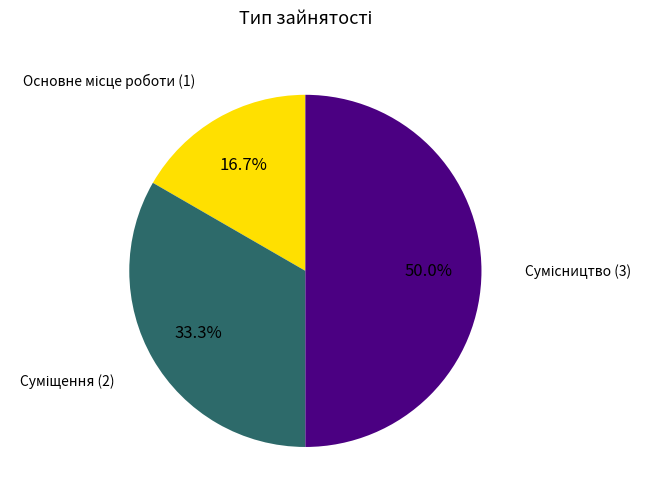

Which has a higher value, Основне місце роботи or Сумісництво?

Сумісництво